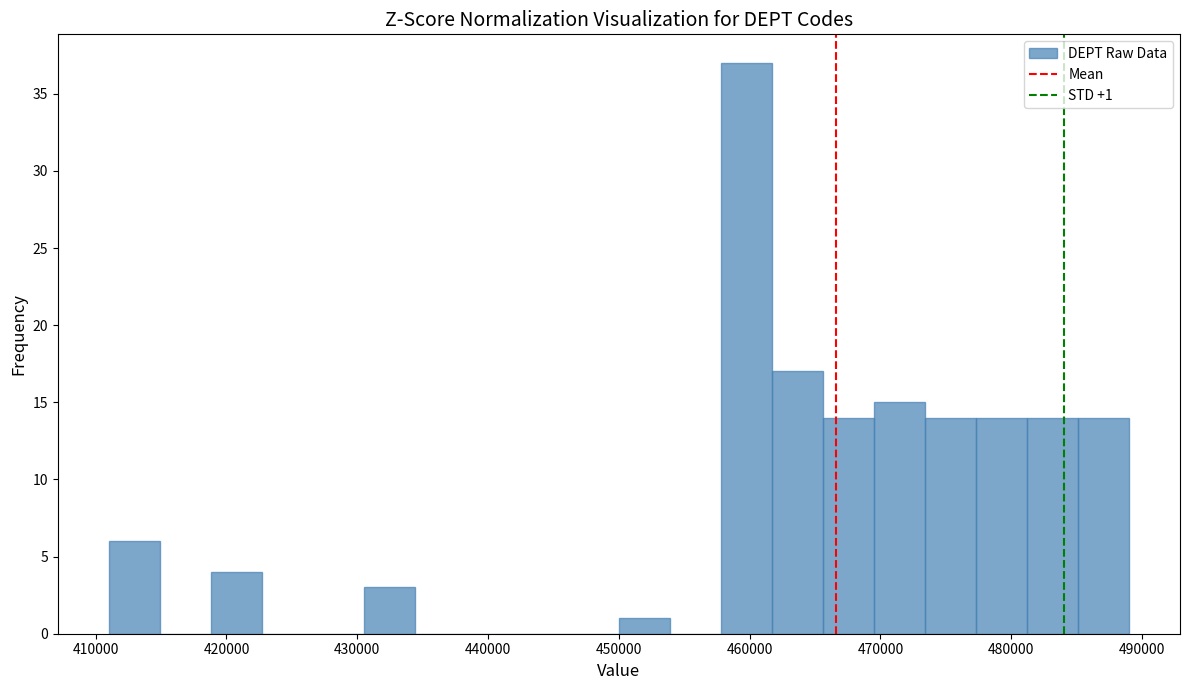

Around what value on the x-axis is the tallest bar? Give the approximate position of its centre, as read against the axis.

460000